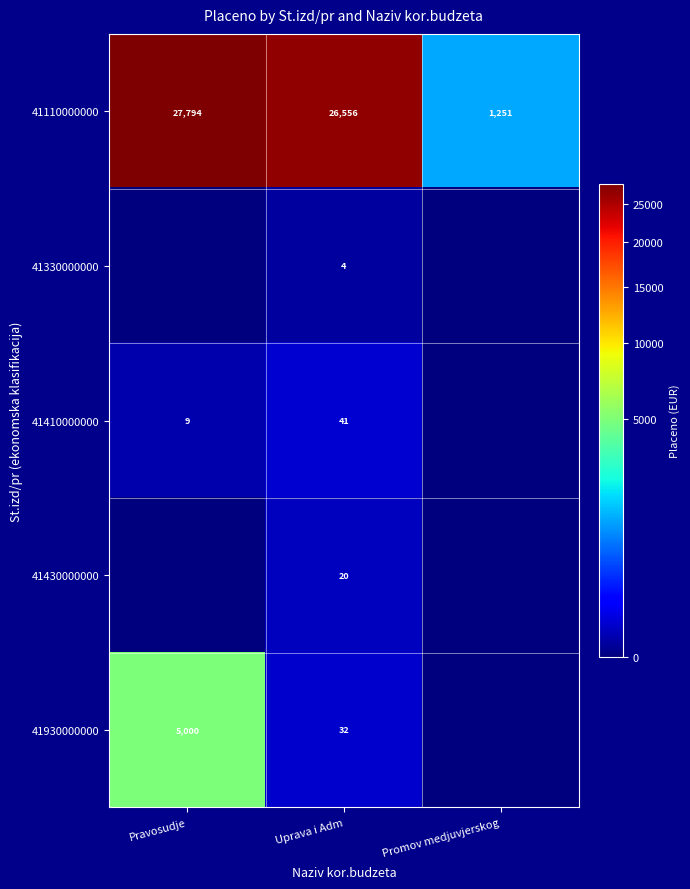

List the labels in order of 41110000000 value, largest first.

Pravosudje, Uprava i Adm, Promov medjuvjerskog